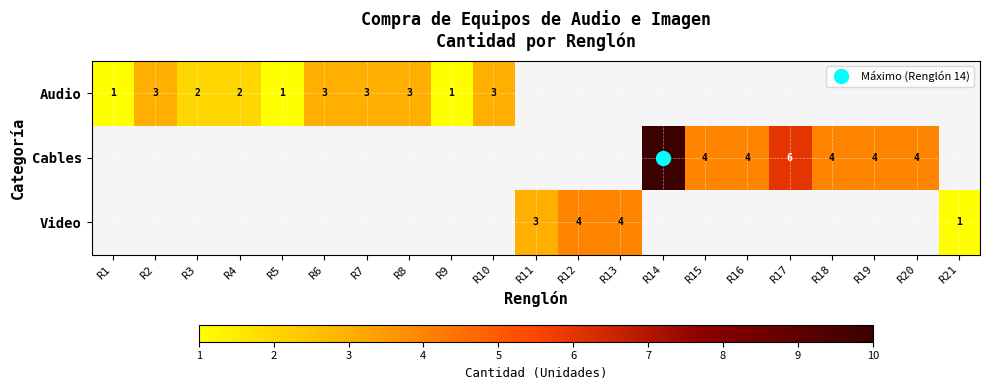

At how many categories does at least one series exceed 9?

1